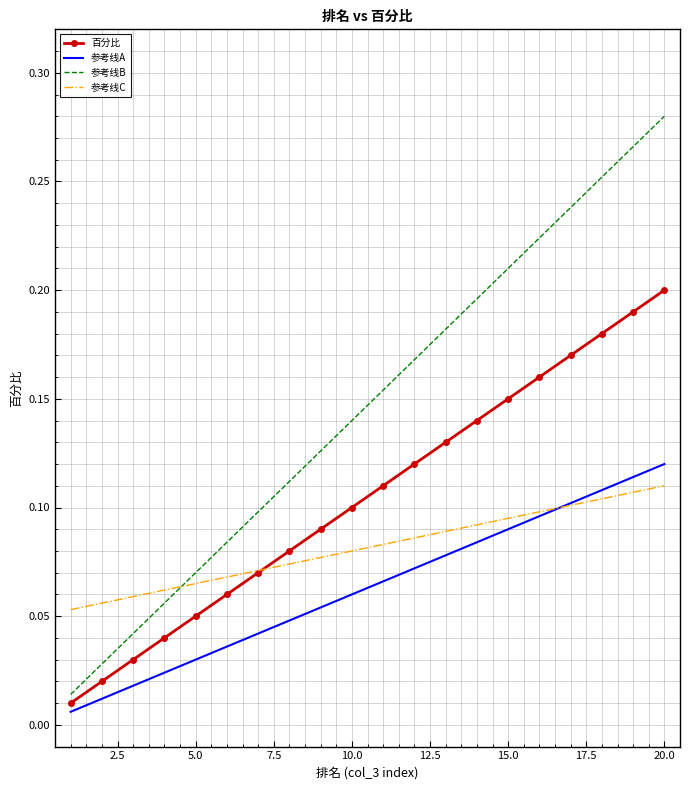

Which series has the largest range (max minus min)?

参考线B